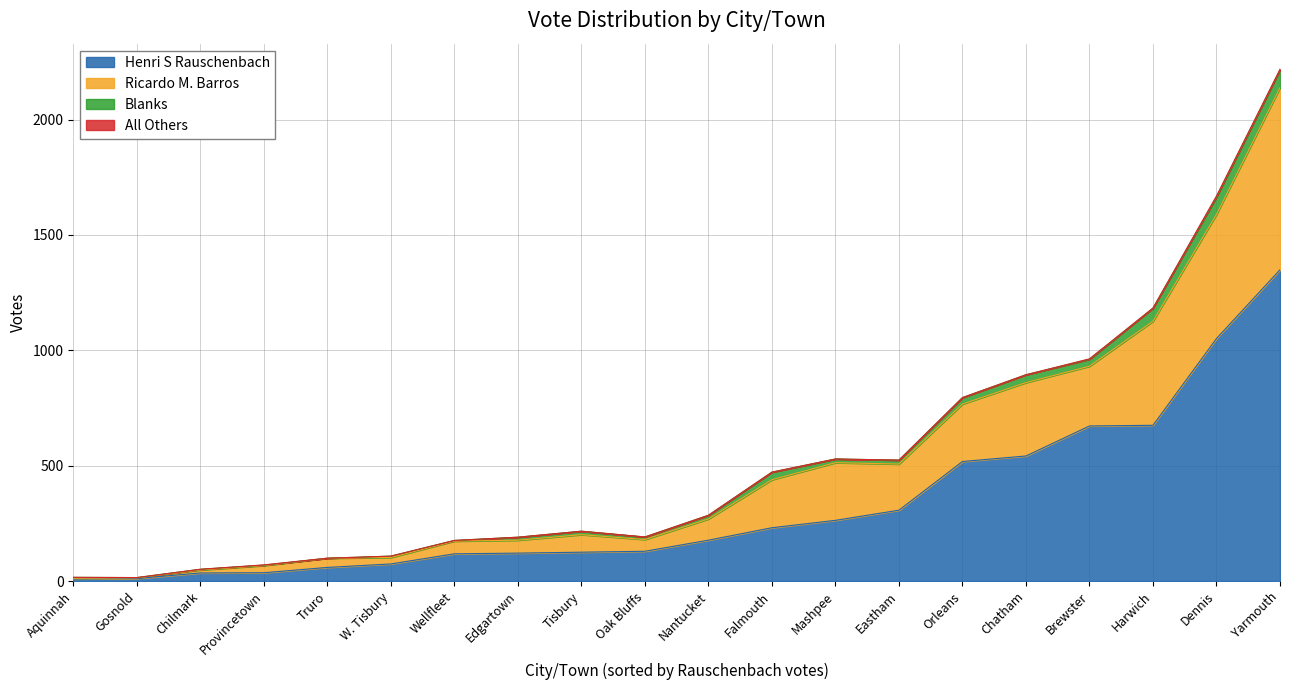

The Ricardo M. Barros series shows 31 at Provincetown. True or false?

True